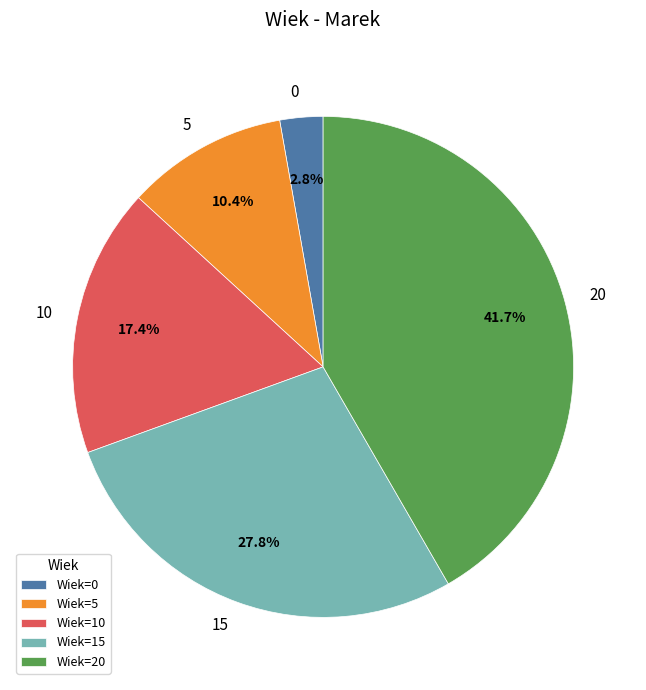

Which has a higher value, 15 or 20?

20